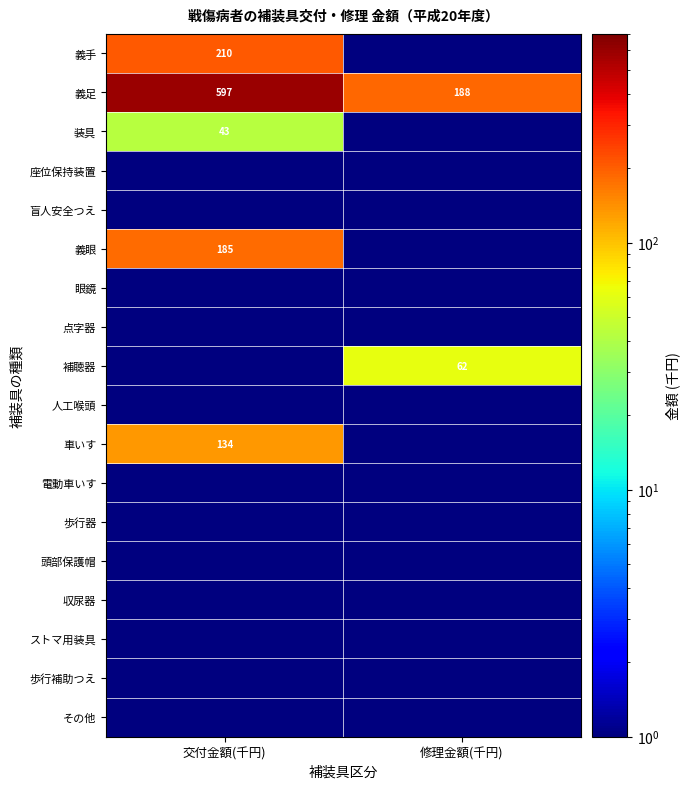

What is the difference between the 義足 values at 修理金額(千円) and 交付金額(千円)?

409.0